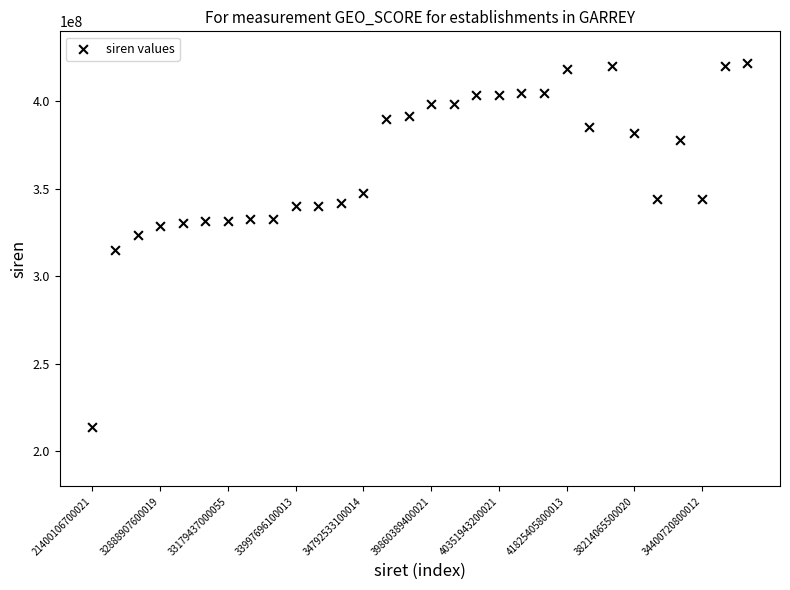

What Y value in the scatter plot is closest to 317850476?

315236653